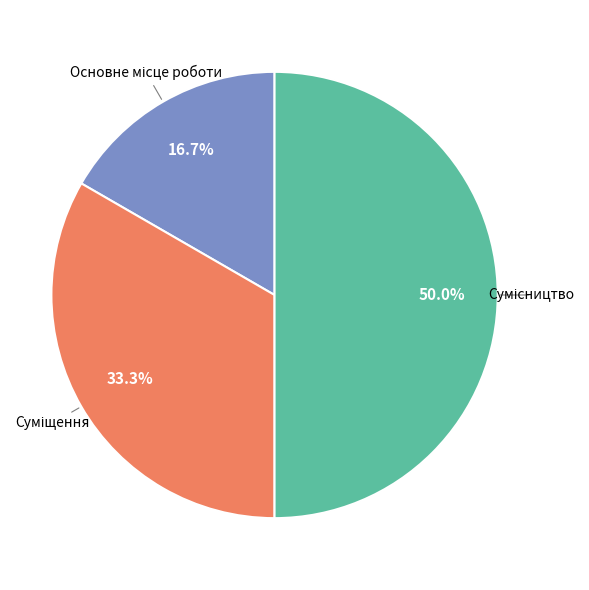

How many segments does this pie chart have?

3